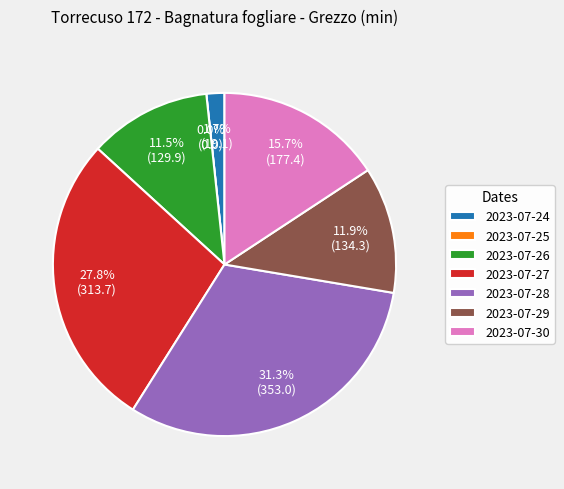

The 2023-07-28 slice represents 31% of the pie. True or false?

True